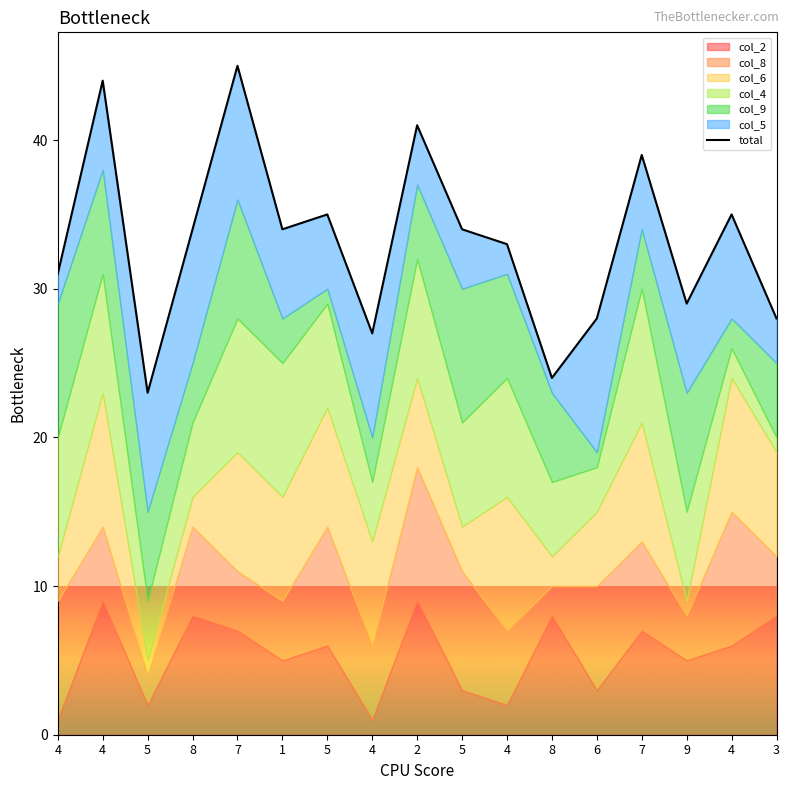

What is the average value?

33